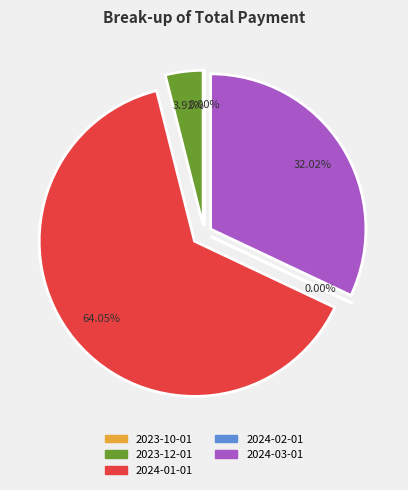

To the nearest percent, what is the difference between the 2023-12-01 and 2024-02-01 slice percentages?

4%